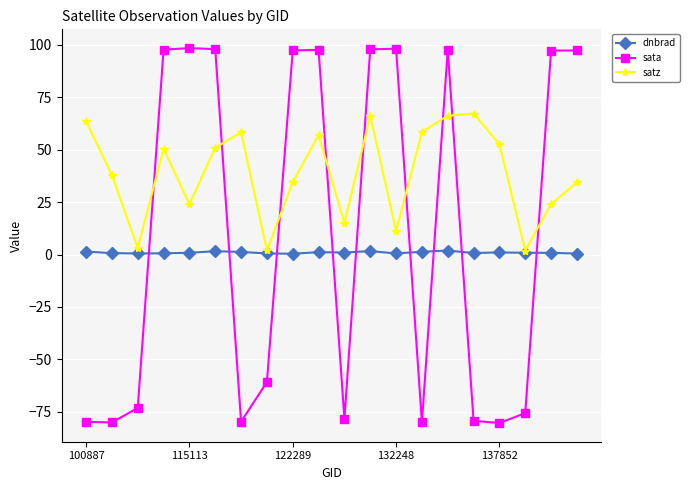

Is this an area chart (filled region under the line)?

No